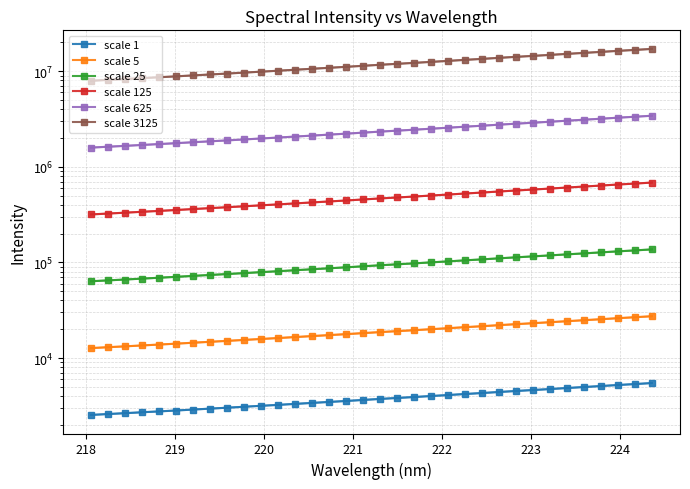

What is the smallest value displayed?

2539.1